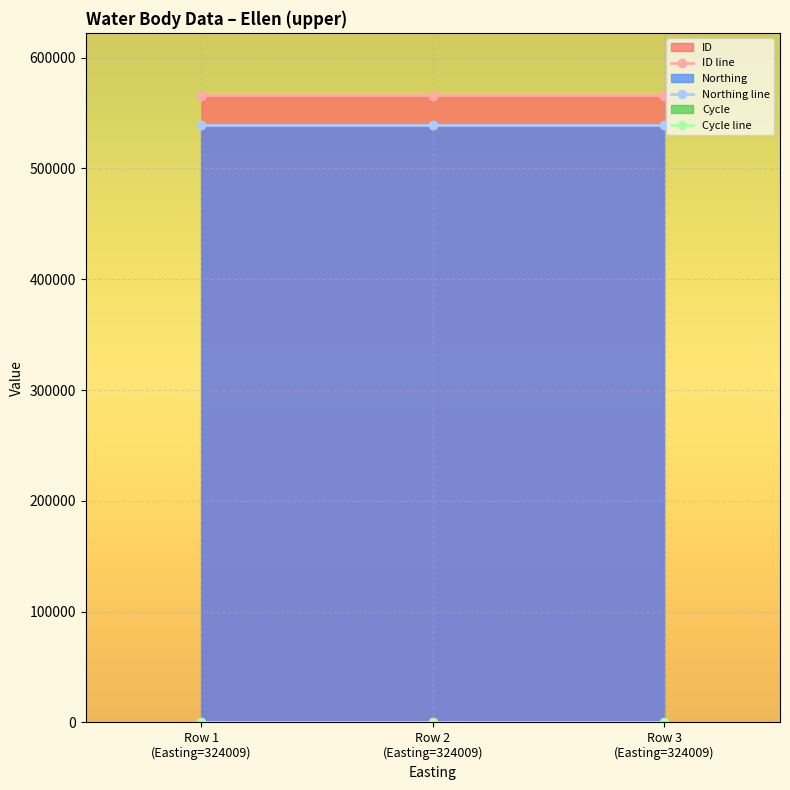

Reading right to left, extract all data points from this chart.

ID: 565760	565761	565762
Northing: 539384	539384	539384
Cycle: 3	3	3